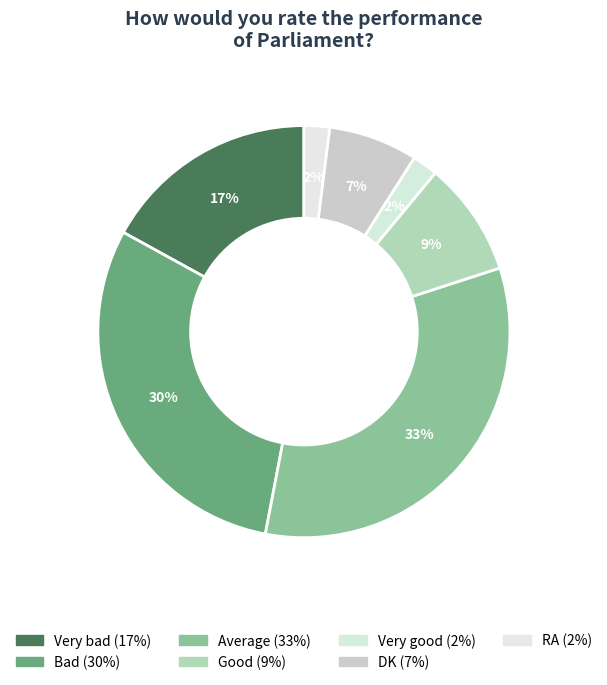

How many slices are in this pie chart?

7